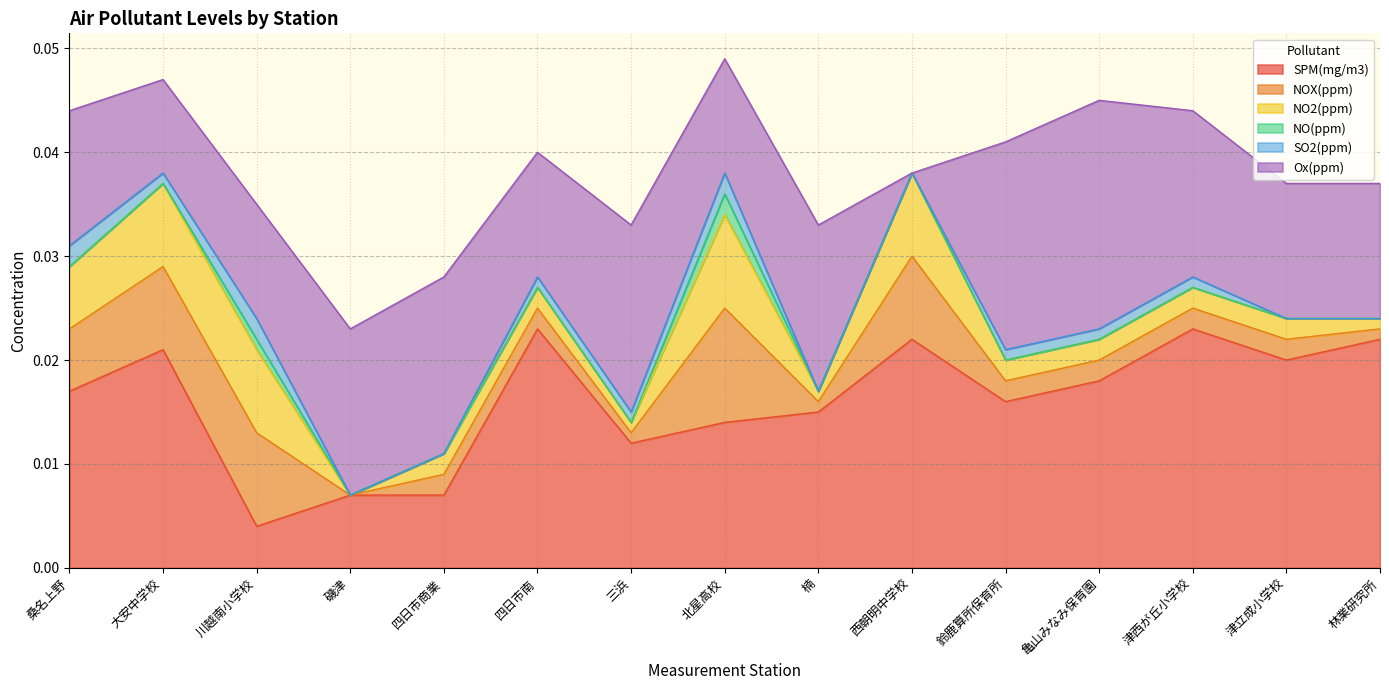

True or false: SPM(mg/m3) and Ox(ppm) cross at least once.

True